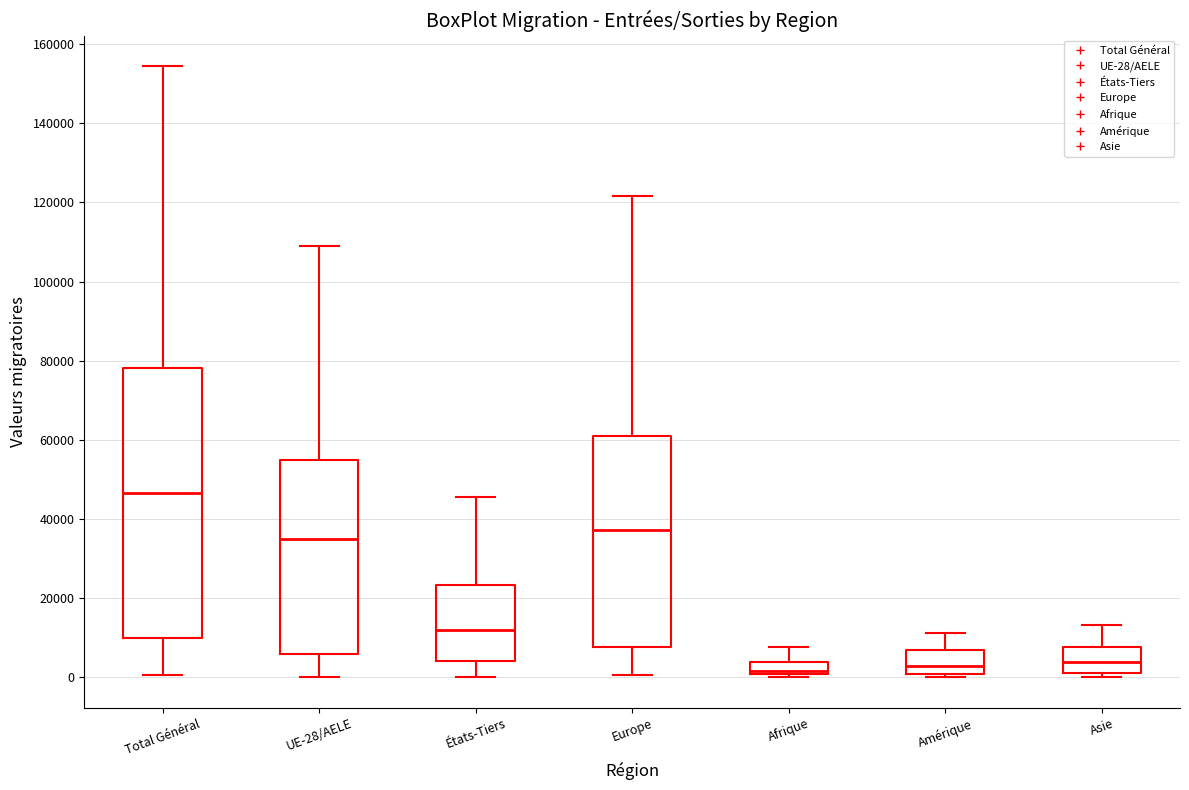

Reading left to right, transcribe this box plot: for each box, give where its median line is, the range the box spans, and where its two whiskers end, as read against the y-axis. The values are not printed on the chart, so give them approximately, as read against the axis.

Total Général: median 46000, box 10000 to 78000, whiskers 0 to 154000
UE-28/AELE: median 34000, box 6000 to 54000, whiskers 0 to 110000
États-Tiers: median 12000, box 4000 to 24000, whiskers 0 to 46000
Europe: median 38000, box 8000 to 60000, whiskers 0 to 122000
Afrique: median 2000, box 0 to 4000, whiskers 0 (just below the box's lower edge) to 8000
Amérique: median 2000, box 0 to 6000, whiskers 0 (just below the box's lower edge) to 12000
Asie: median 4000, box 0 to 8000, whiskers 0 (just below the box's lower edge) to 14000